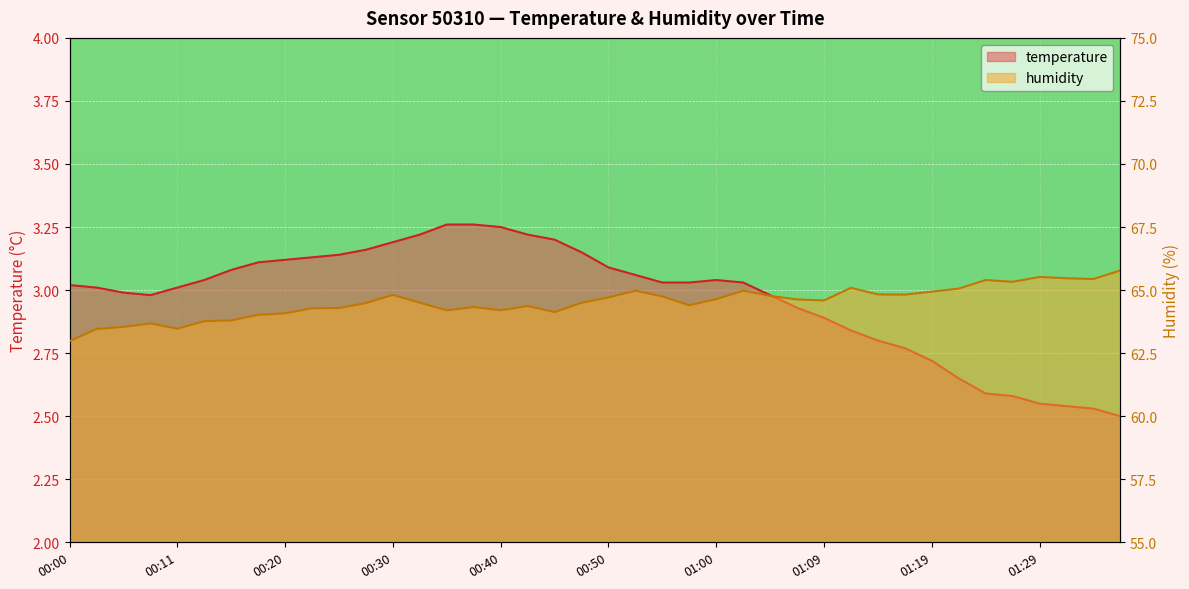

What is the label of the 10th point from the right?

01:14